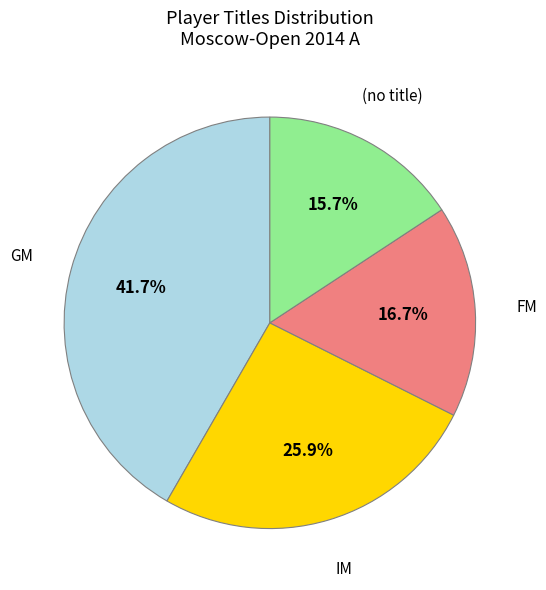

Is there any slice that represents more than half of the pie?

No